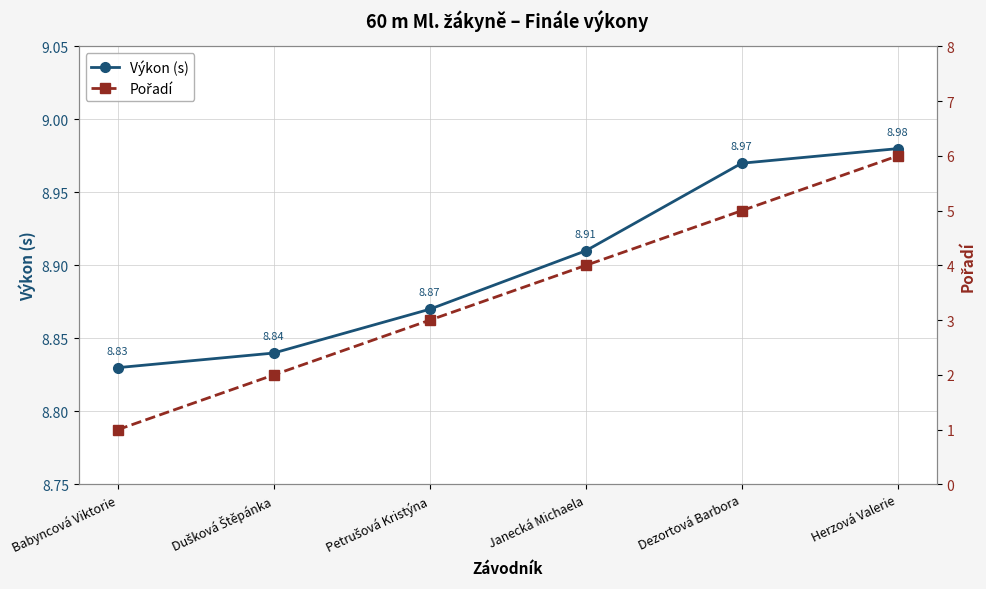

Does the chart have visible grid lines?

Yes